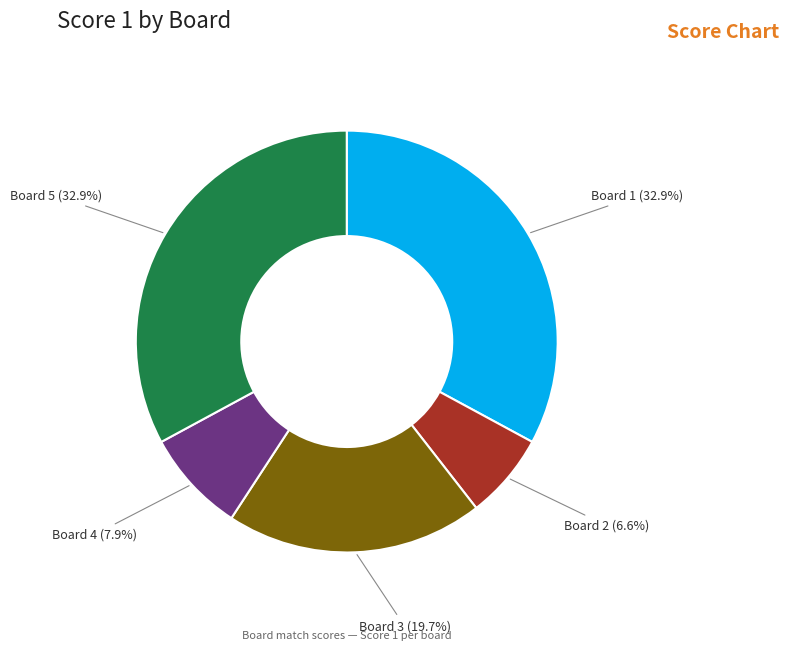

To the nearest percent, what is the difference between the largest and smallest slice percentages?

26%